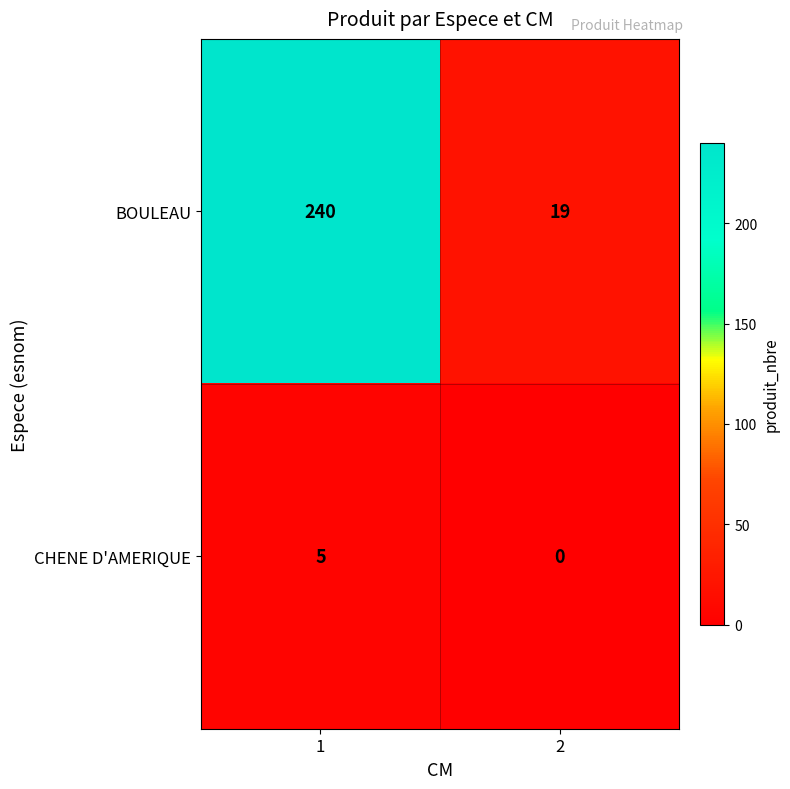

Which series has the widest spread of values?

BOULEAU